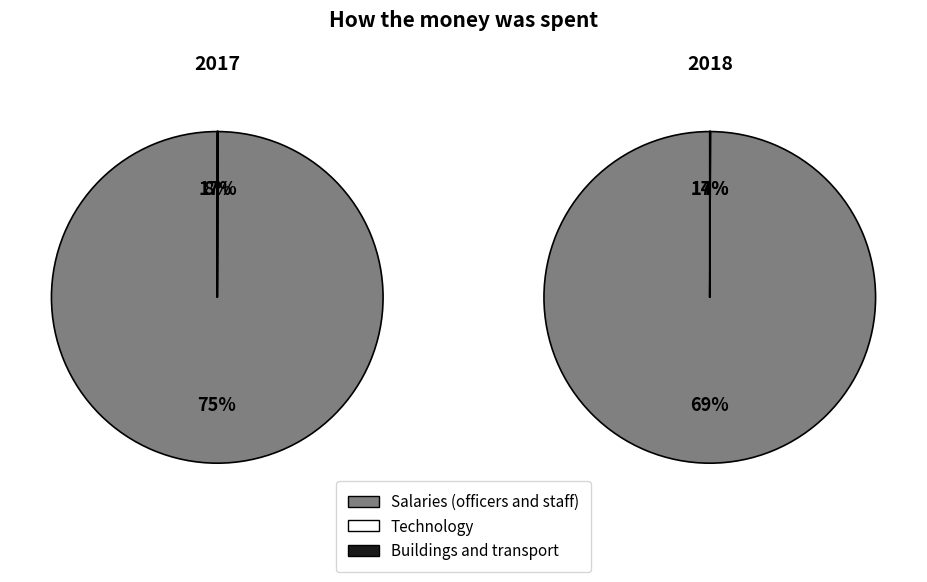

Between 1 and 37, which is larger?

1